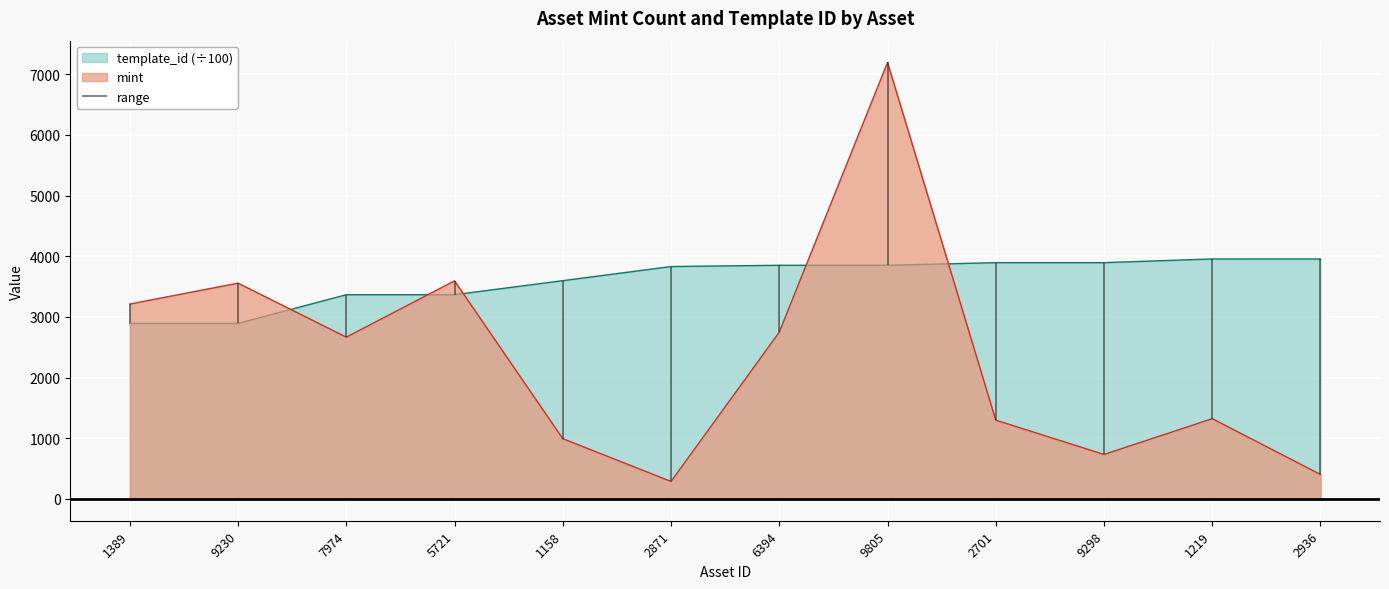

True or false: template_id (÷100) and mint intersect in this chart.

True